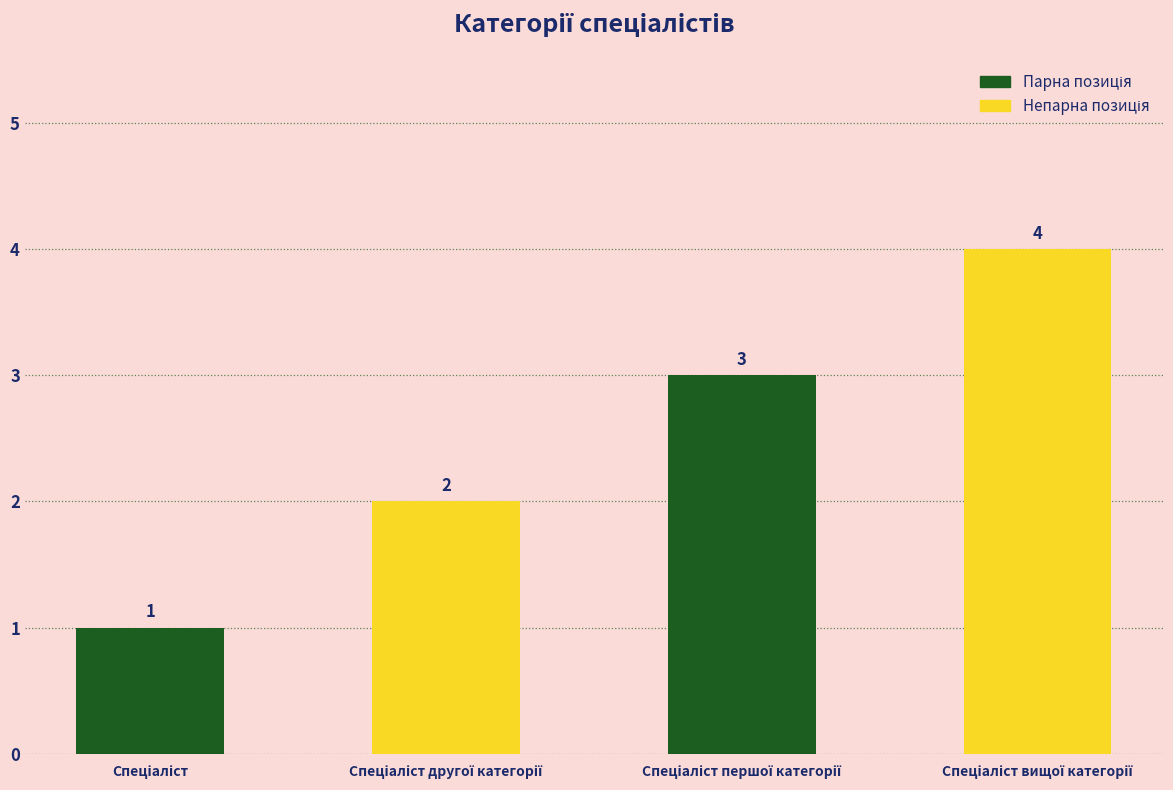

How many values are between 2 and 4?

3